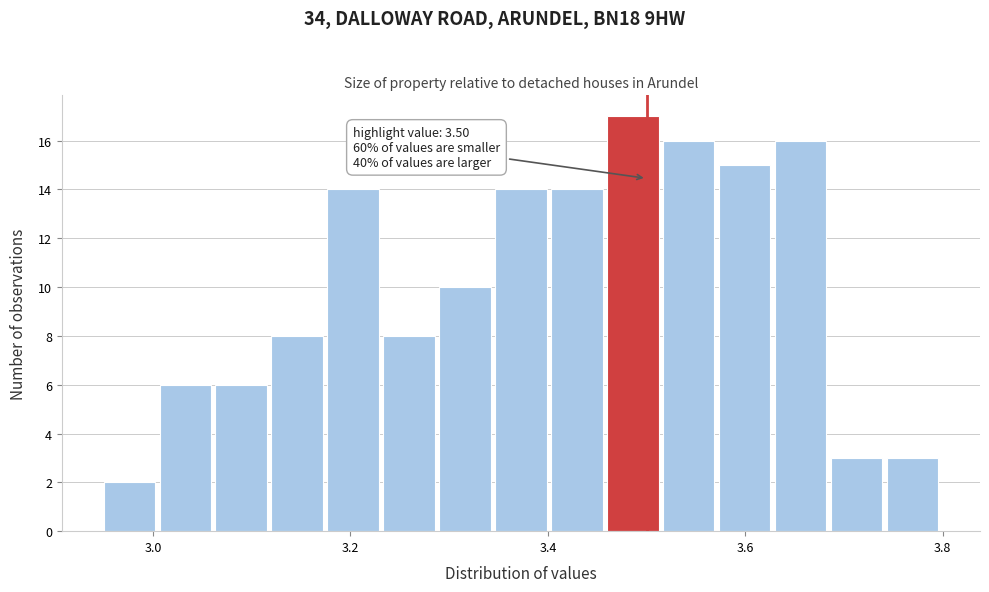

Around what value on the x-axis is the tallest bar? Give the approximate position of its centre, as read against the axis.

3.48